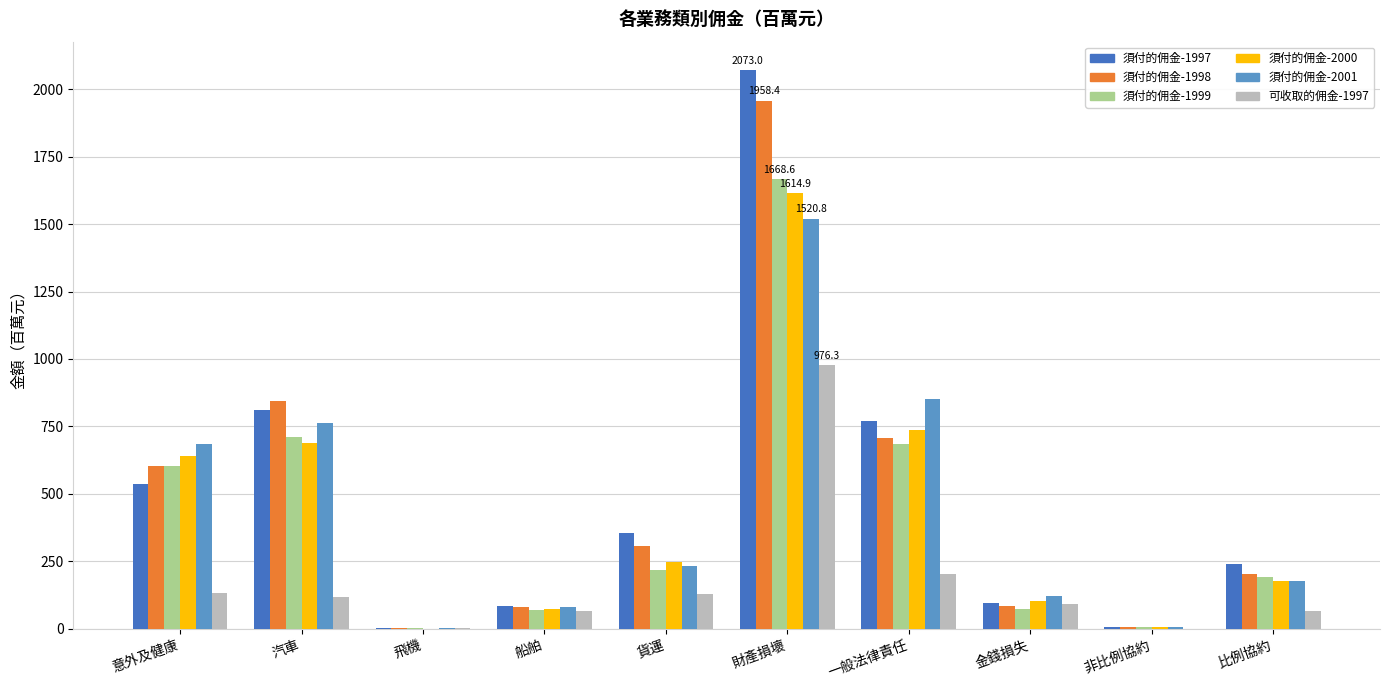

What is the total value across all series at 貨運?

1489.5